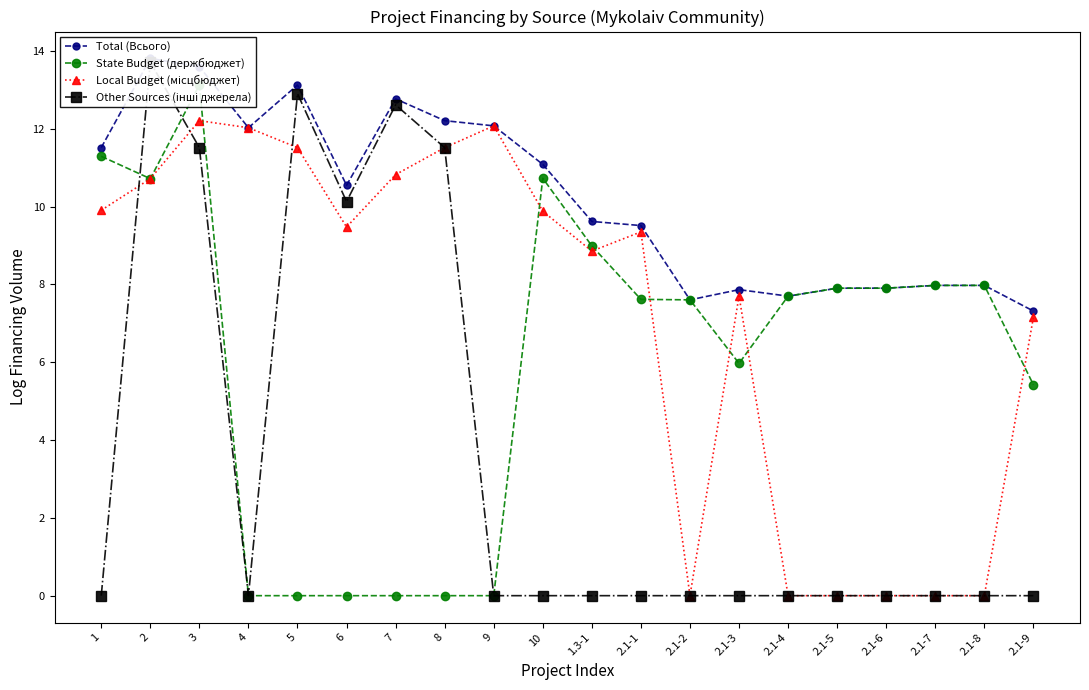

Reading right to left, what are all the values shown in this chart?

Total (Всього): 7.3	8.0	8.0	7.9	7.9	7.7	7.9	7.6	9.5	9.6	11.1	12.1	12.2	12.8	10.5	13.1	12.0	13.6	13.8	11.5
State Budget (держбюджет): 5.4	8.0	8.0	7.9	7.9	7.7	6.0	7.6	7.6	9.0	10.7	0.0	0.0	0.0	0.0	0.0	0.0	13.1	10.7	11.3
Local Budget (місцбюджет): 7.2	0.0	0.0	0.0	0.0	0.0	7.7	0.0	9.3	8.9	9.9	12.1	11.5	10.8	9.5	11.5	12.0	12.2	10.7	9.9
Other Sources (інші джерела): 0.0	0.0	0.0	0.0	0.0	0.0	0.0	0.0	0.0	0.0	0.0	0.0	11.5	12.6	10.1	12.9	0.0	11.5	13.7	0.0